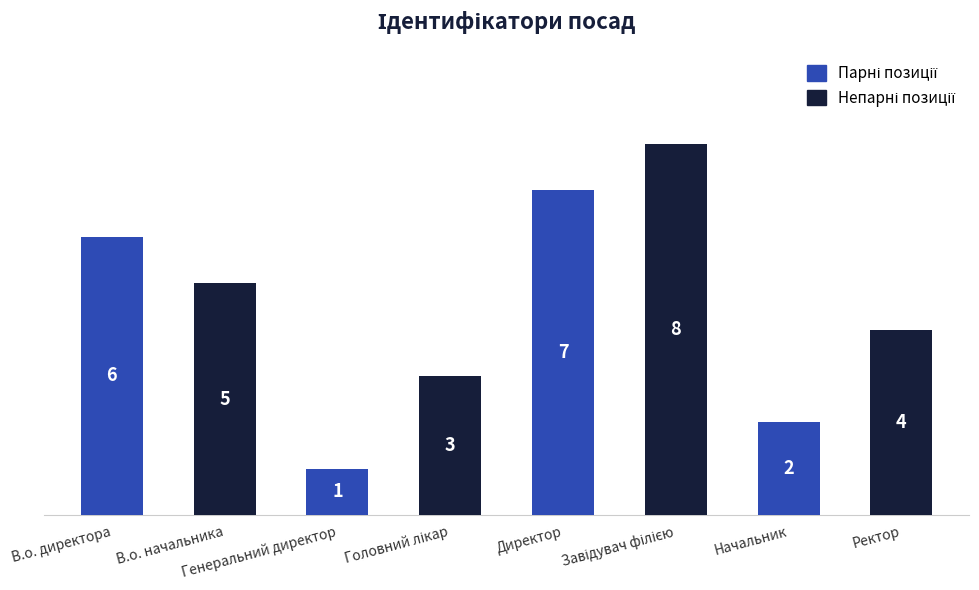

What is the sum of all values?

36